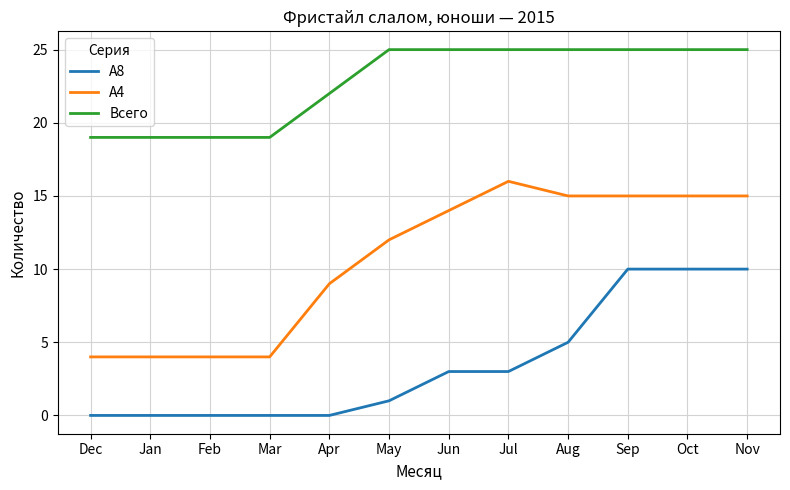

Reading left to right, what are all the values shown in this chart?

A8: Dec=0	Jan=0	Feb=0	Mar=0	Apr=0	May=1	Jun=3	Jul=3	Aug=5	Sep=10	Oct=10	Nov=10
А4: Dec=4	Jan=4	Feb=4	Mar=4	Apr=9	May=12	Jun=14	Jul=16	Aug=15	Sep=15	Oct=15	Nov=15
Всего: Dec=19	Jan=19	Feb=19	Mar=19	Apr=22	May=25	Jun=25	Jul=25	Aug=25	Sep=25	Oct=25	Nov=25